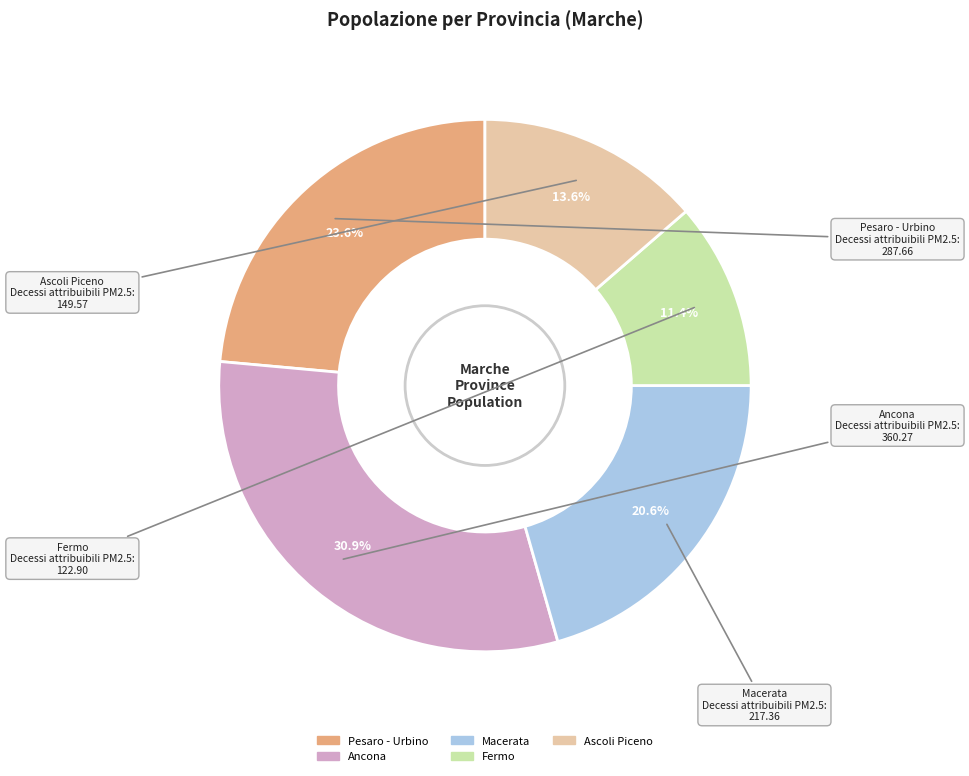

Does Pesaro - Urbino account for over 50% of the chart?

No